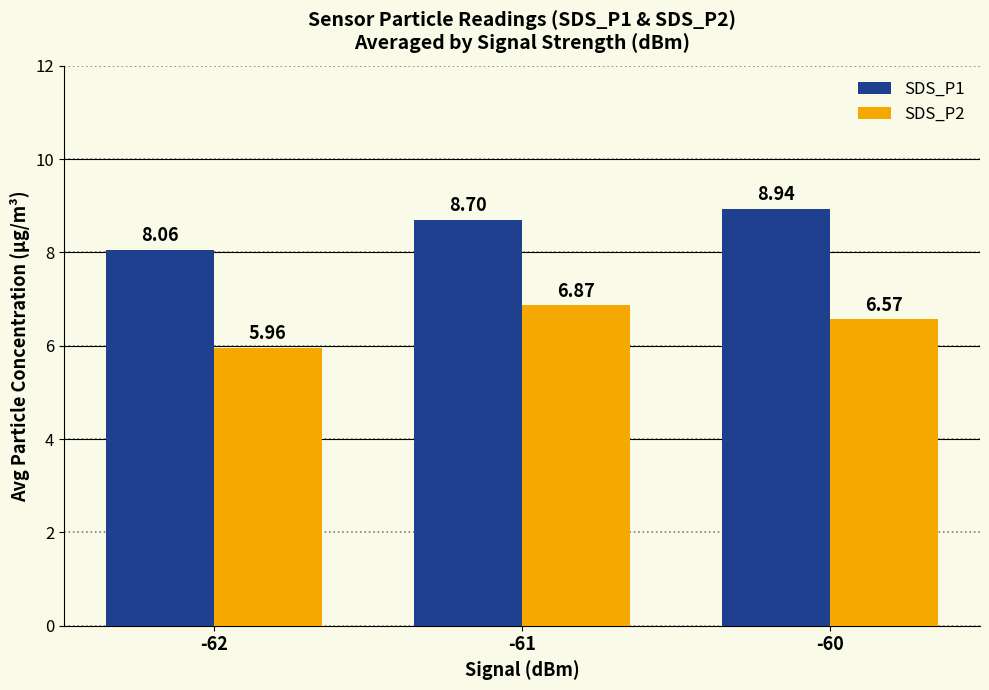

What are all the series names shown in the legend?

SDS_P1, SDS_P2